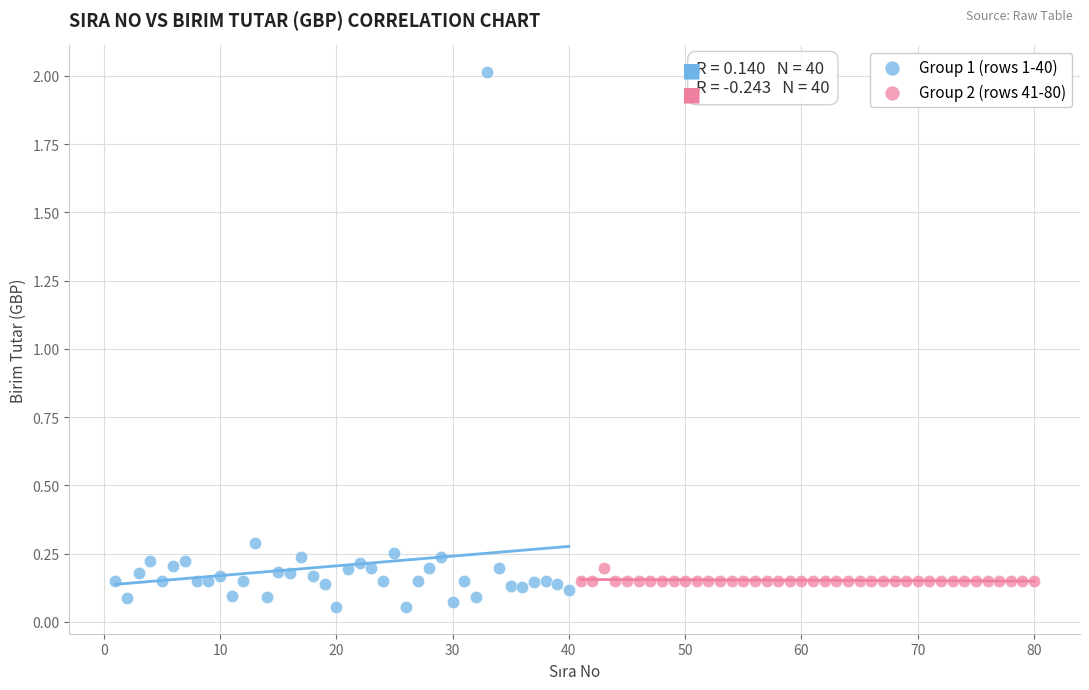

Which series contains the highest Y value?

Group 1 (rows 1-40)